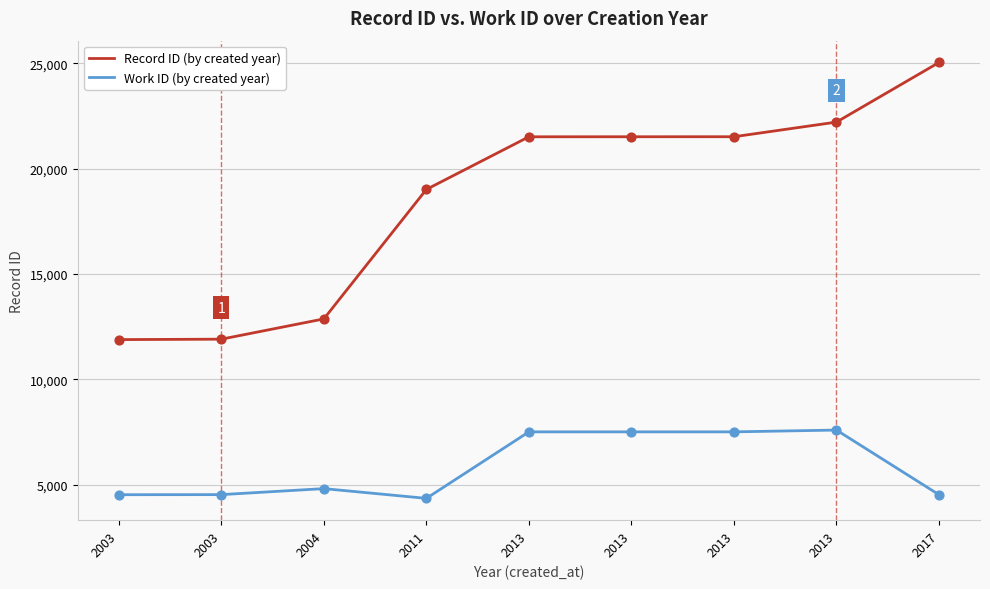

What are all the series names shown in the legend?

Record ID (by created year), Work ID (by created year)